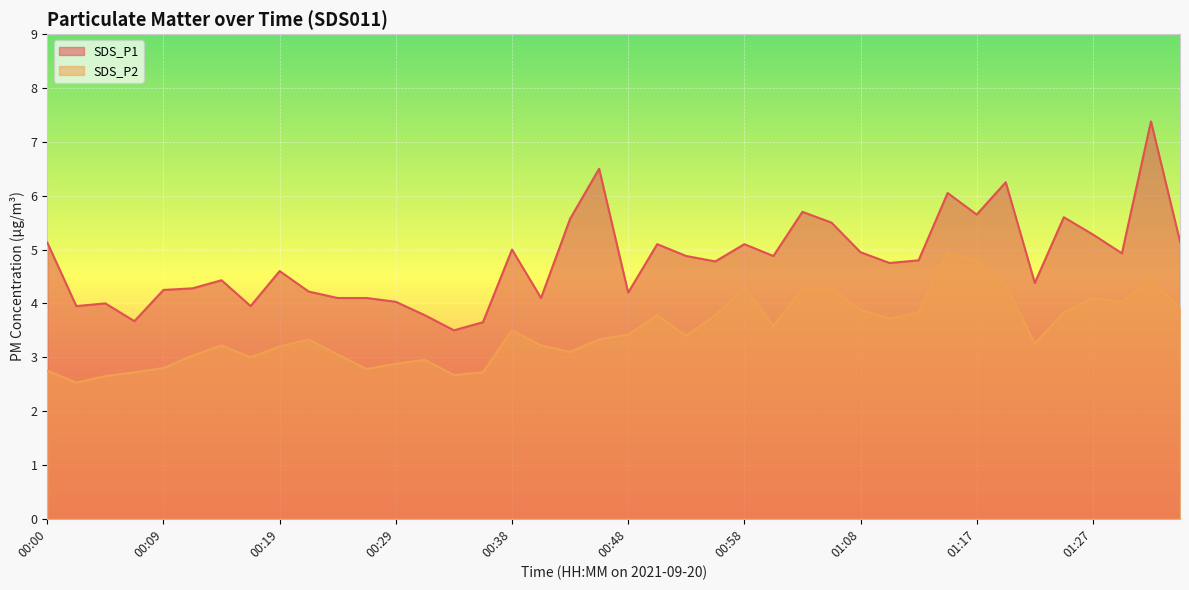

Does the chart display data point markers on the line(s)?

No